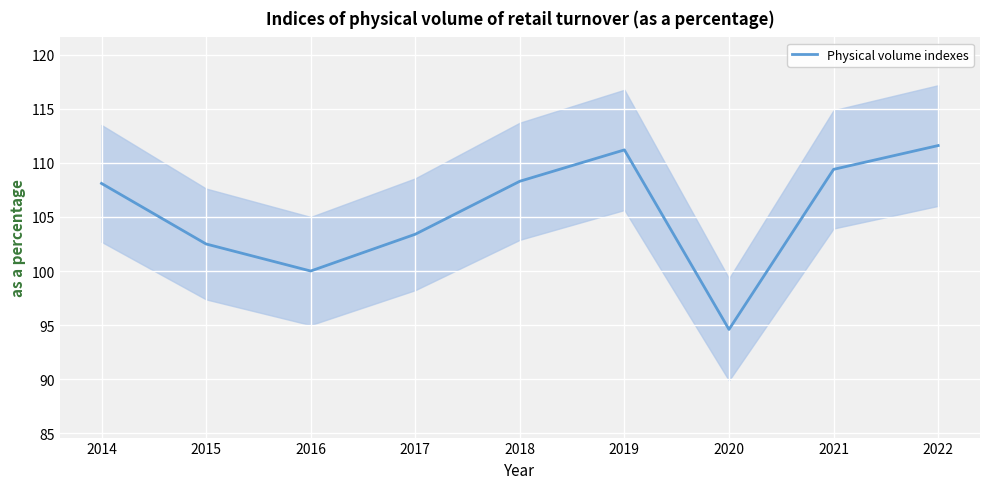

What is the change in value from 2016 to 2018?

+8.3